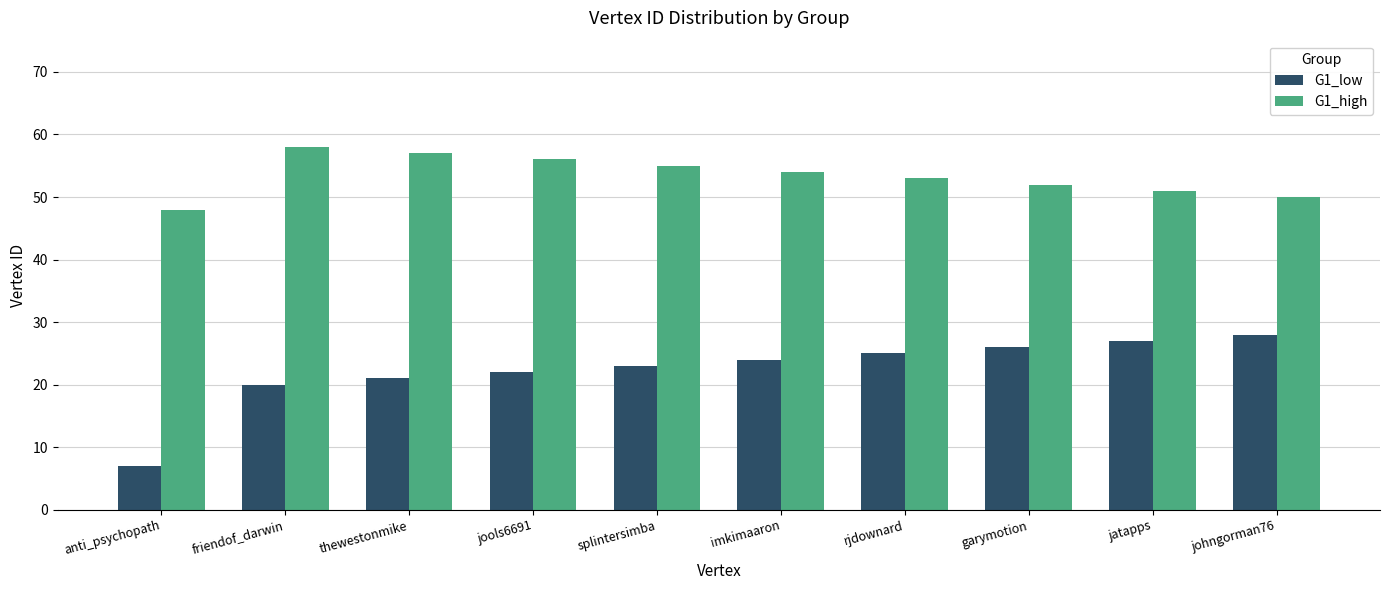

The value of G1_high at anti_psychopath is 18. True or false?

False